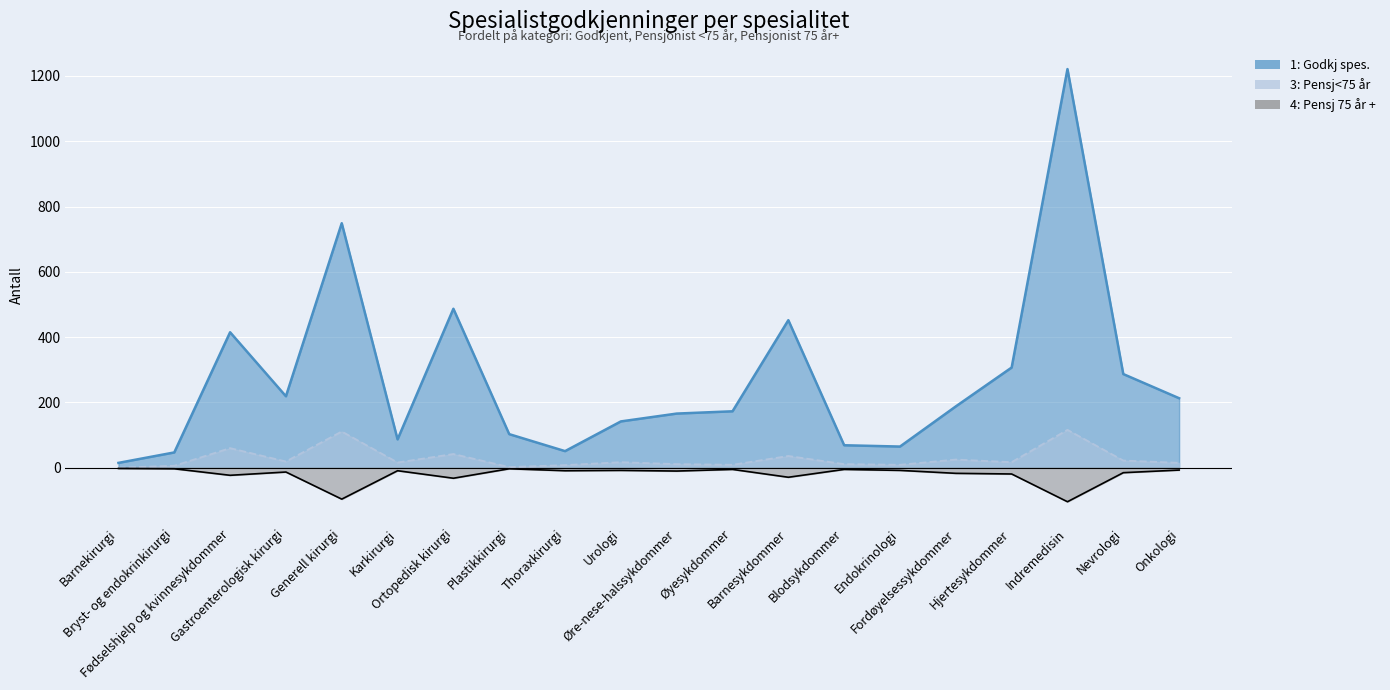

At which label does 3: Pensj<75 år first exceed 17?

Fødselshjelp og kvinnesykdommer